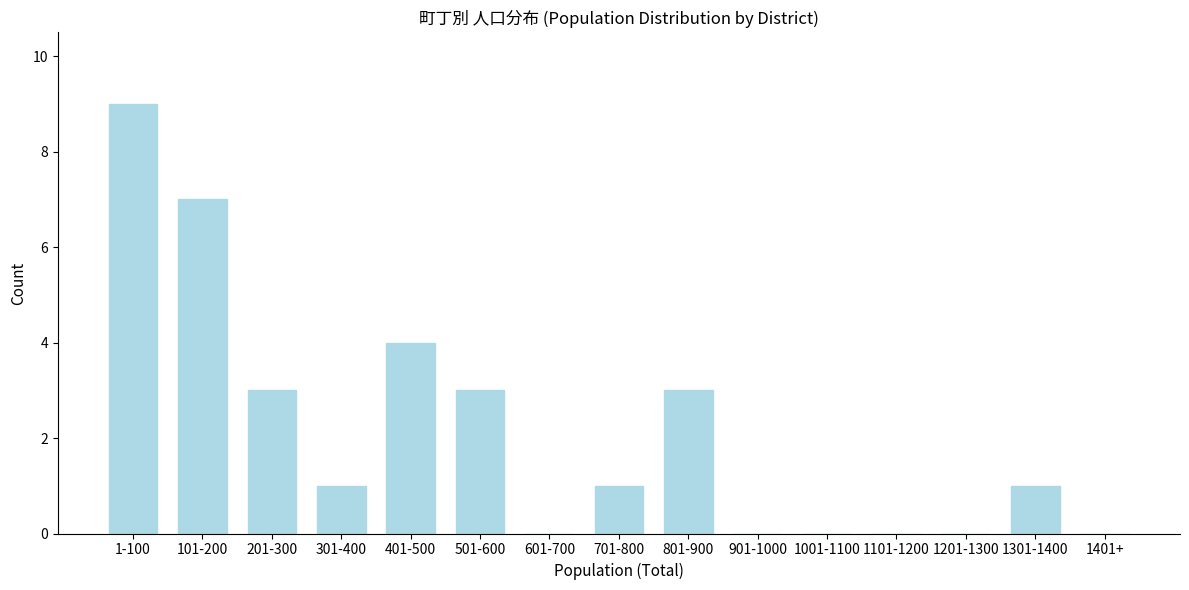

What is the change in value from 701-800 to 801-900?

+2